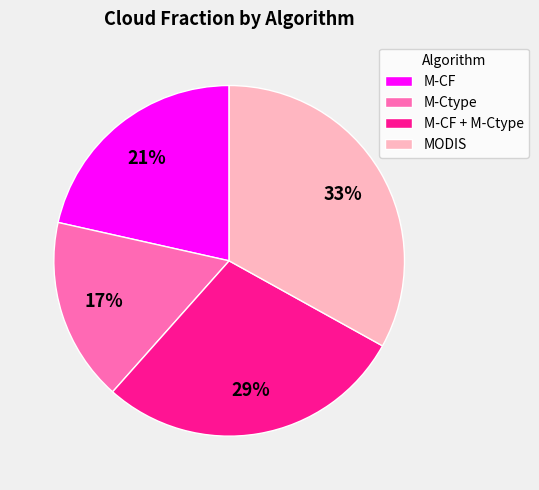

Which category has the biggest portion of the pie?

MODIS